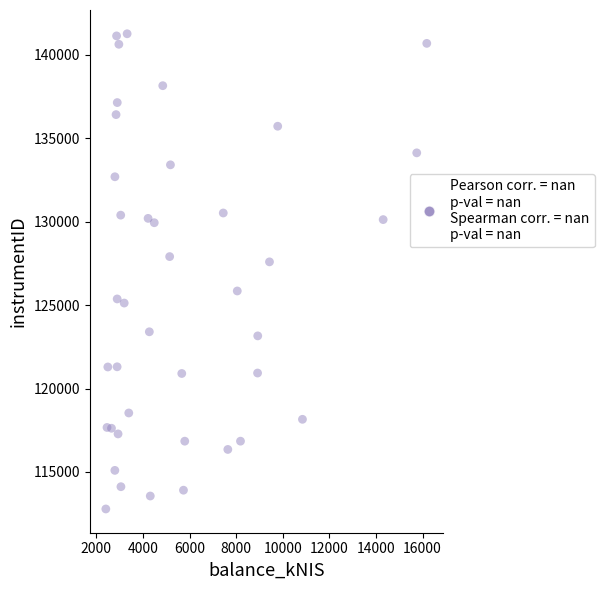

What is the range of X values (max minus min)?

13777.2